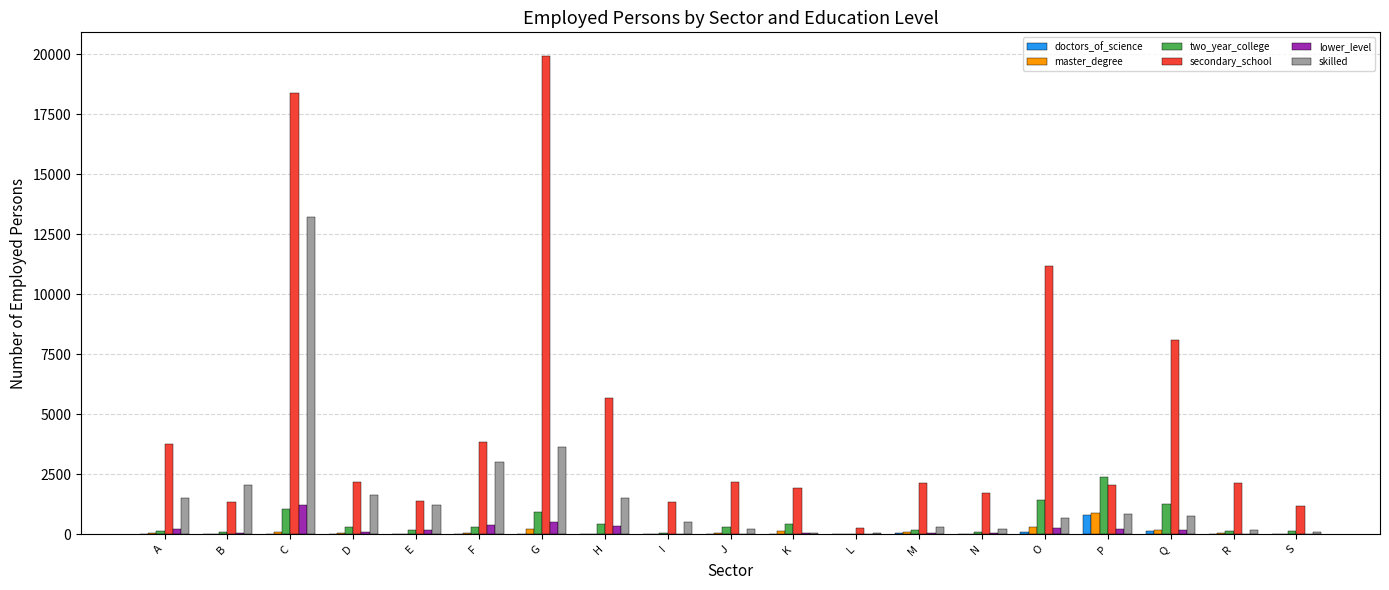

At which category is the sum across all series the highest?

C